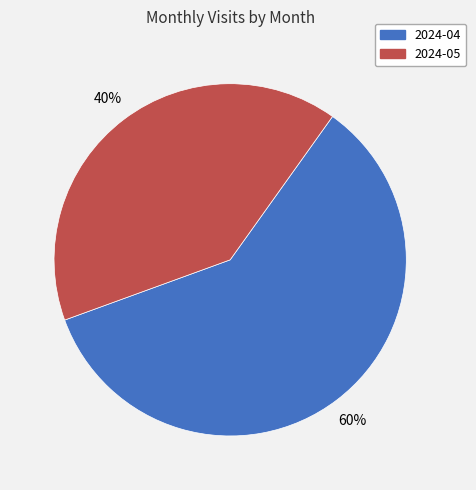

Do 2024-05 and 2024-04 together represent more than half of the pie?

Yes